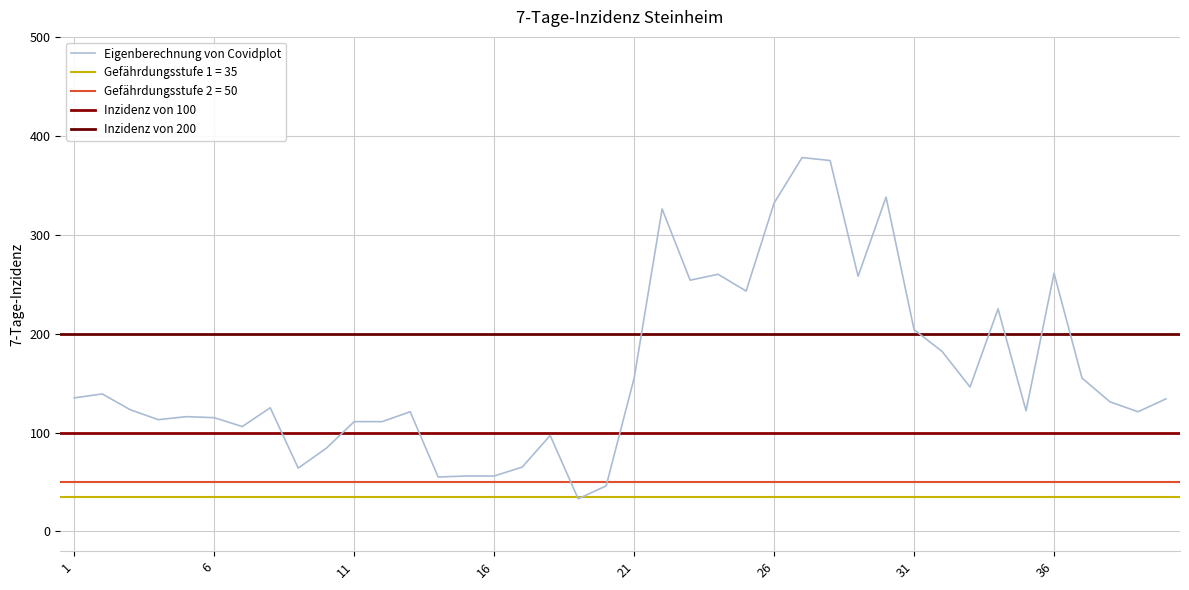

At which label does the data first exceed 131?

1